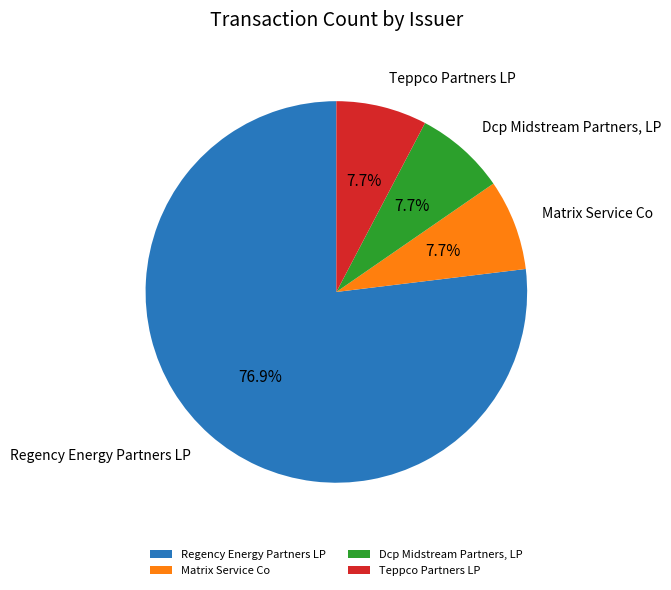

Do Dcp Midstream Partners, LP and Regency Energy Partners LP together represent more than half of the pie?

Yes